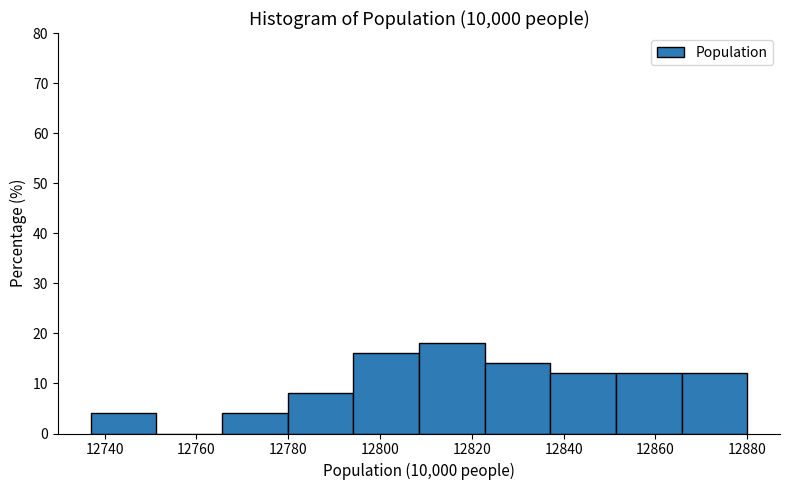

What is the height of the bar covering 12852 to 12866 on the x-axis? Neither the bar edges nor the heights are printed on the chart, so give them approximately, as read against the axes.

12